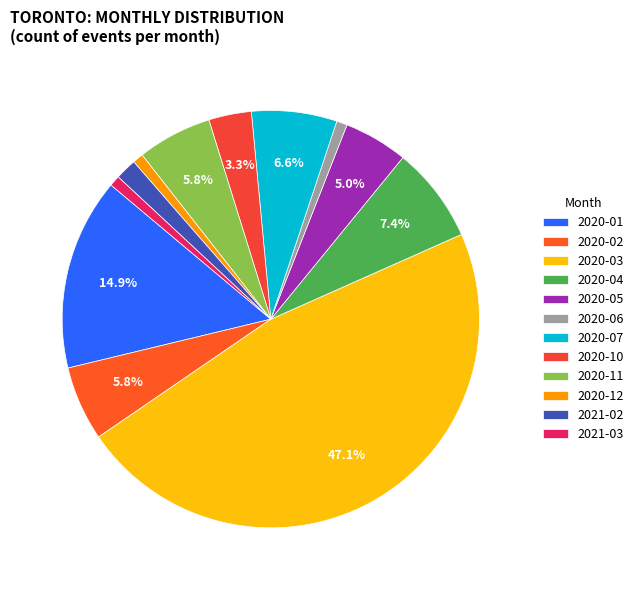

Rank the categories by value from lowest to highest.

2020-06, 2020-12, 2021-03, 2021-02, 2020-10, 2020-05, 2020-02, 2020-11, 2020-07, 2020-04, 2020-01, 2020-03